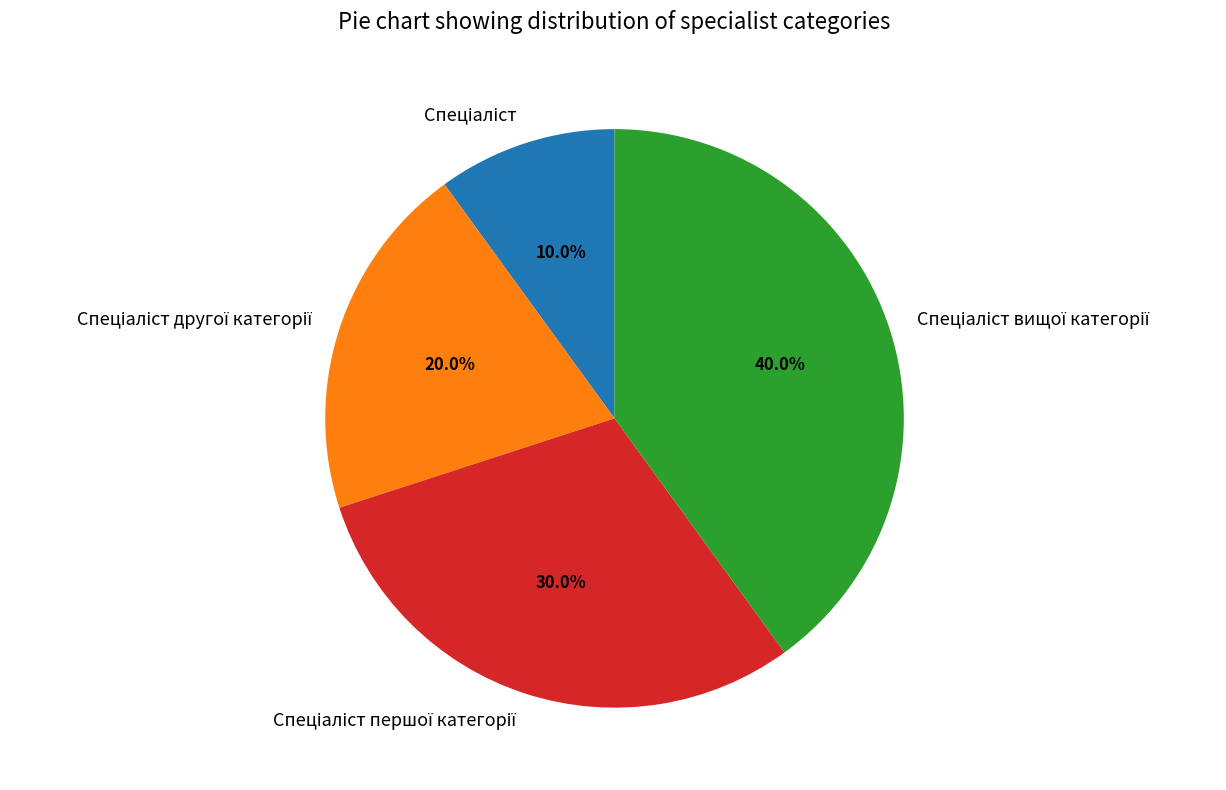

Is there a majority slice in this chart?

No